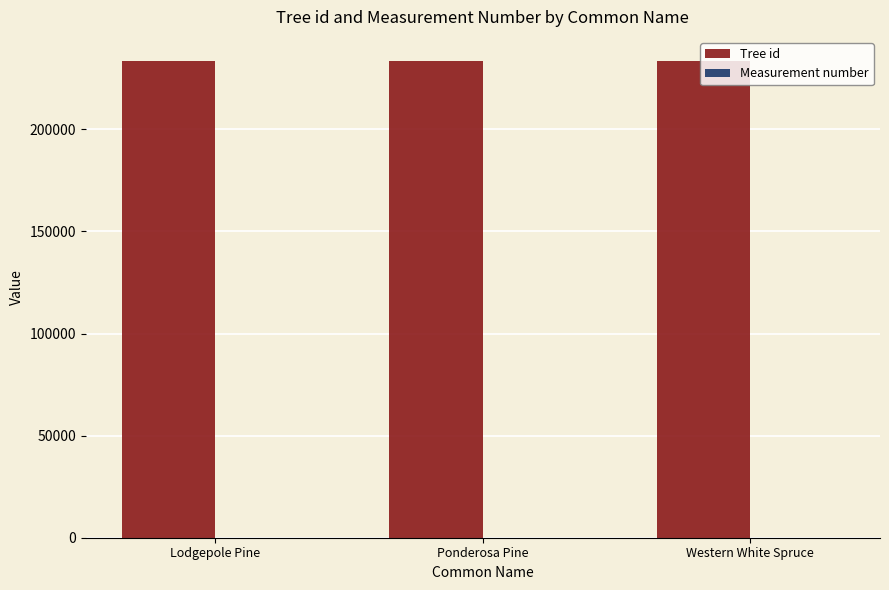

What is the maximum value shown in the chart?

233588